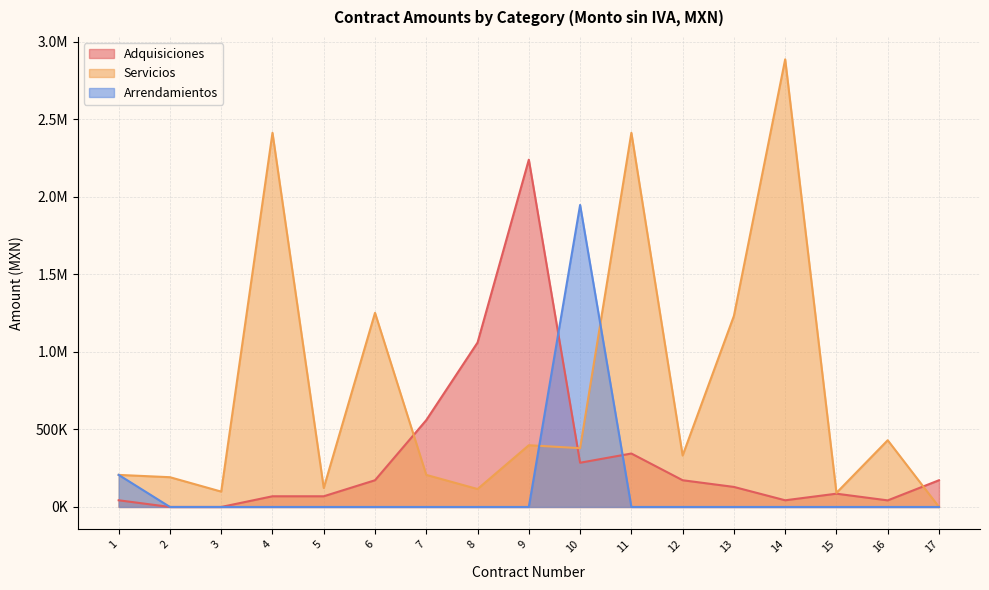

What is the sum of all Arrendamientos values?

2155172.4